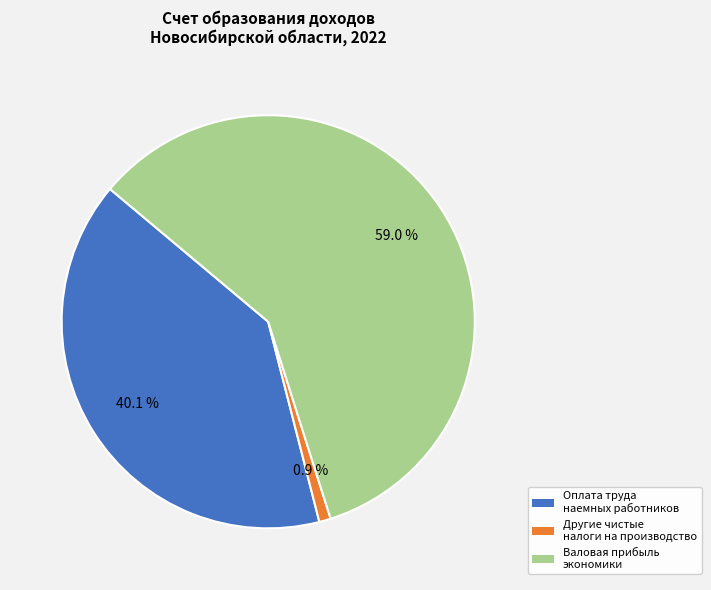

Does any single category account for the majority?

Yes